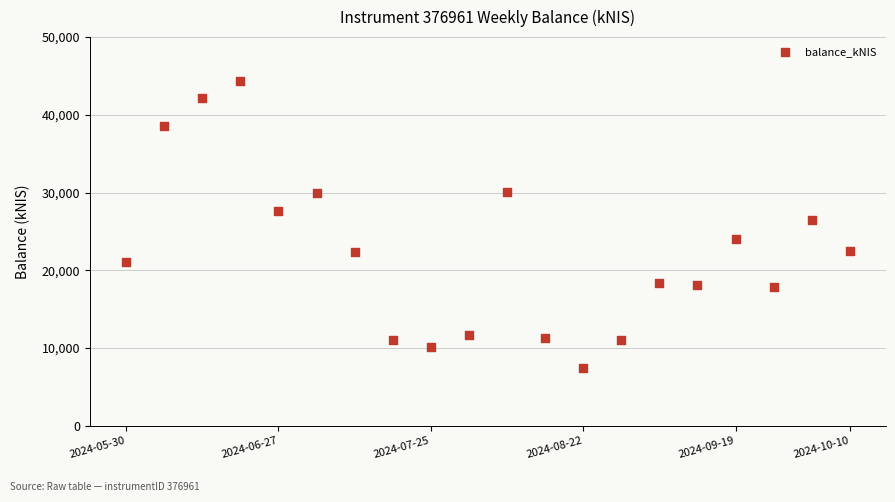

What Y value in the scatter plot is closest to 25900?

26473.8